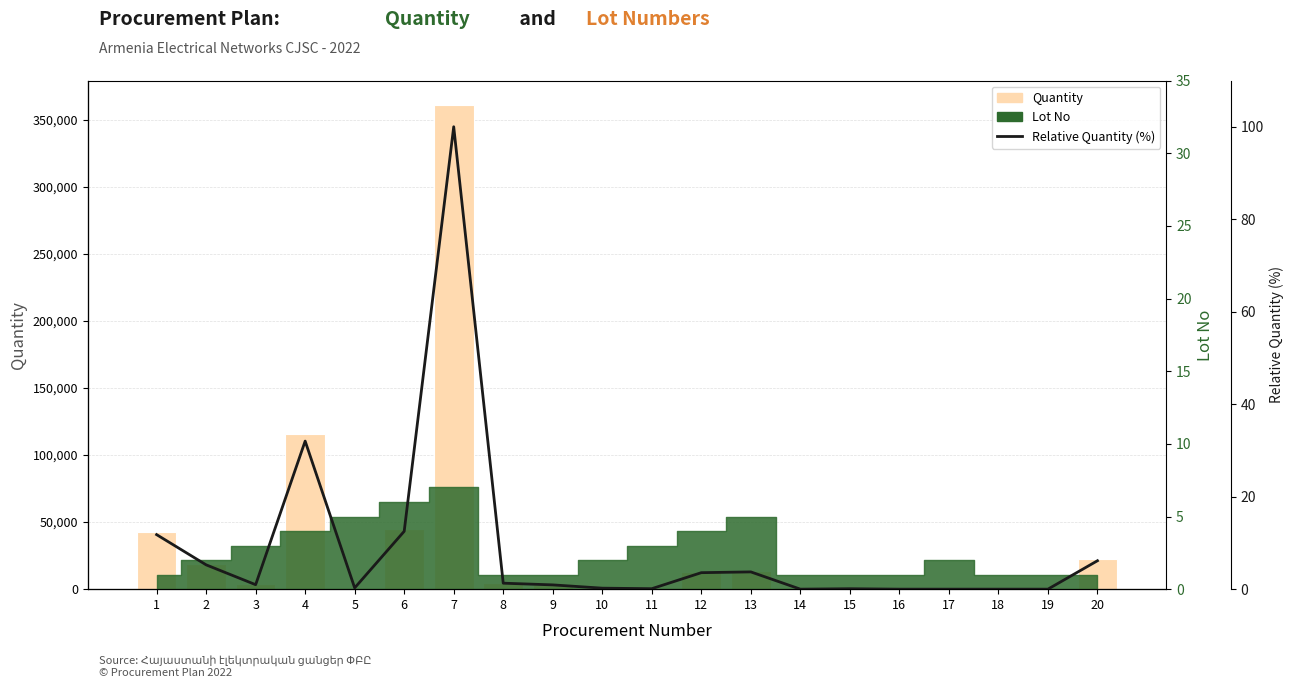

Which series has the largest range (max minus min)?

Quantity